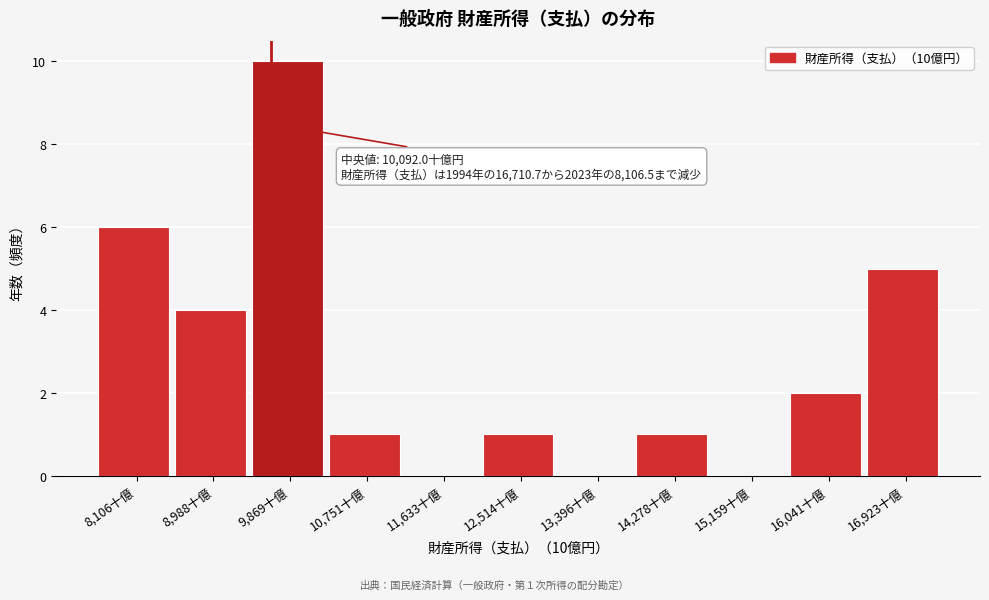

Reading left to right, transcribe all the data shown in this chart.

8,106十億=6	8,988十億=4	9,869十億=10	10,751十億=1	11,633十億=0	12,514十億=1	13,396十億=0	14,278十億=1	15,159十億=0	16,041十億=2	16,923十億=5